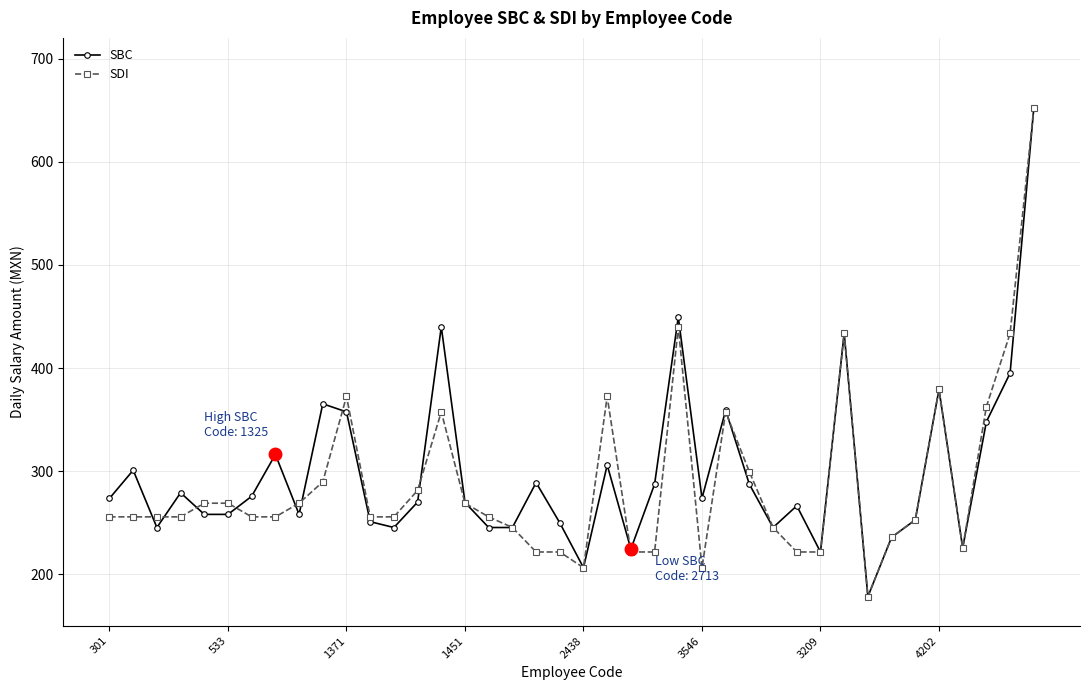

What is the lowest value of the SBC series?

178.5